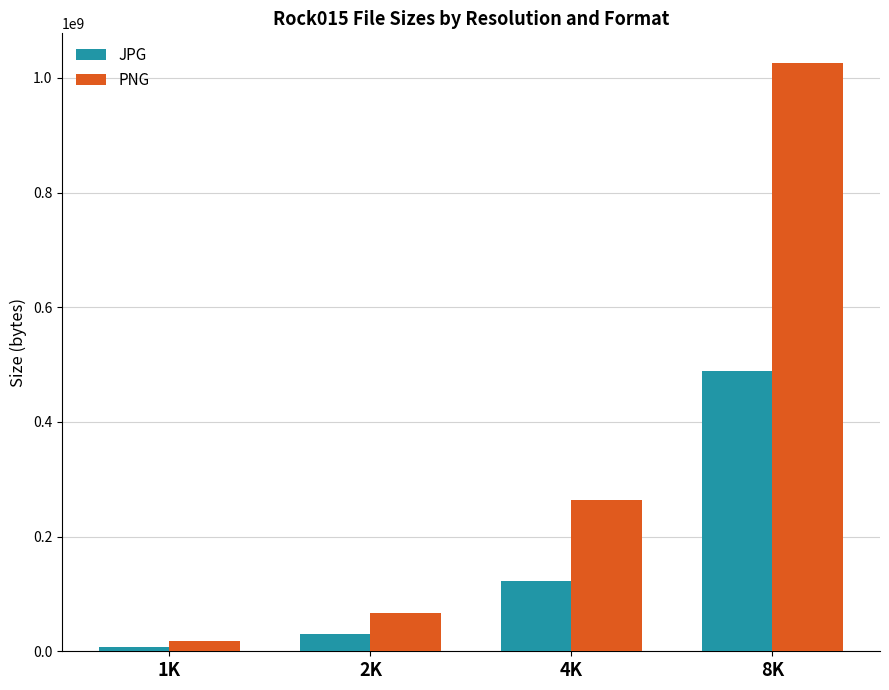

At which label is PNG closest to 521863025?

4K